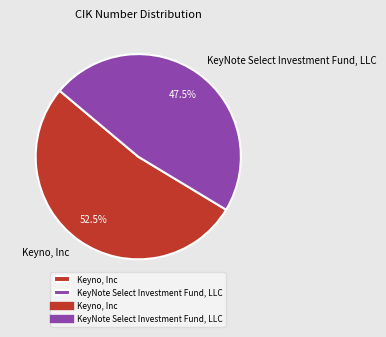

What is the total percentage of Keyno, Inc and KeyNote Select Investment Fund, LLC?

100.0%